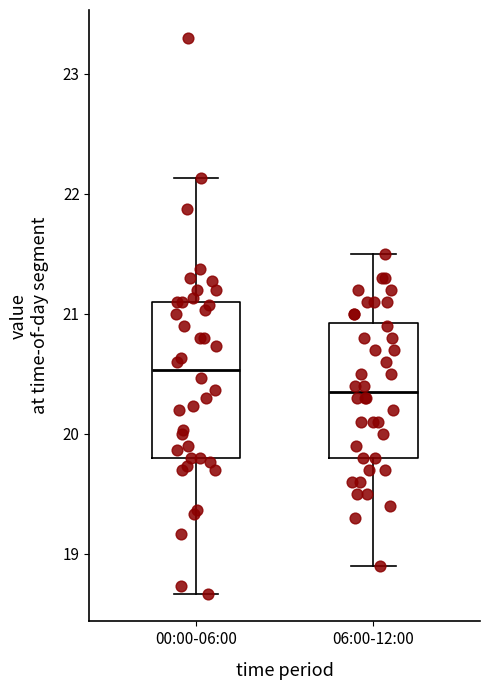

Where does the median line of the box for 06:00-12:00 sit on the y-axis? The values are not printed on the chart, so give them approximately, as read against the axis.

20.4